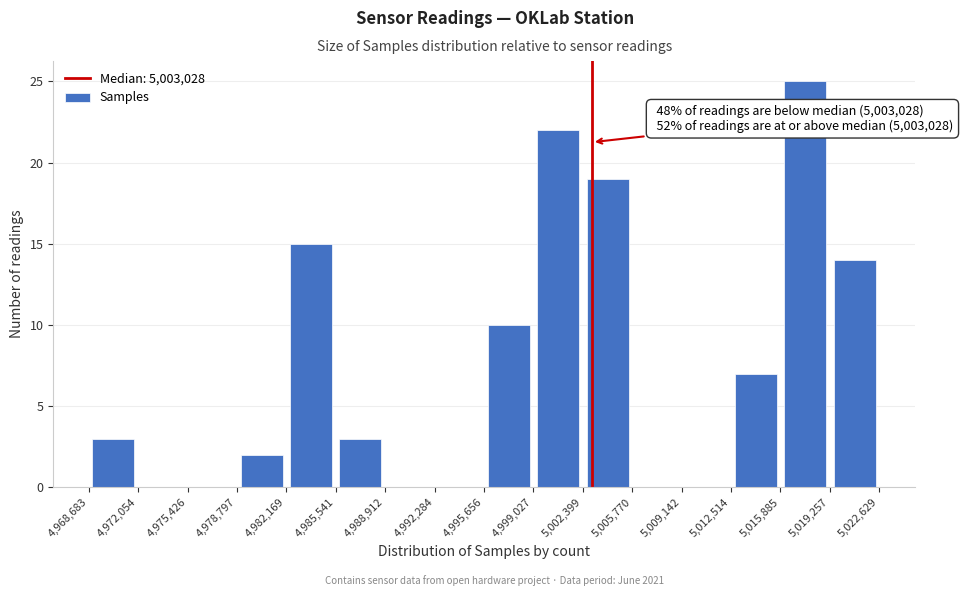

Which range on the x-axis has the tallest bar?

5,015,885 to 5,019,257